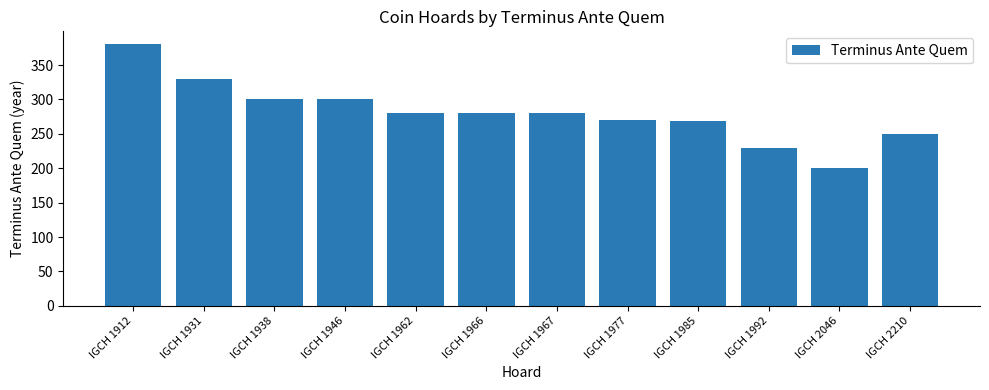

What is the ratio of the value at IGCH 1946 to the value at IGCH 1931?

0.9